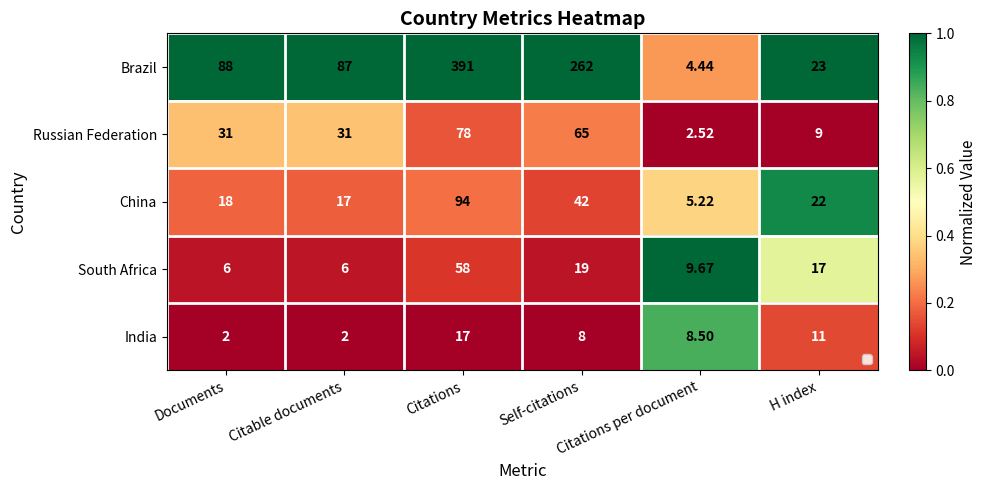

What is the sum of all Brazil values?

5.3